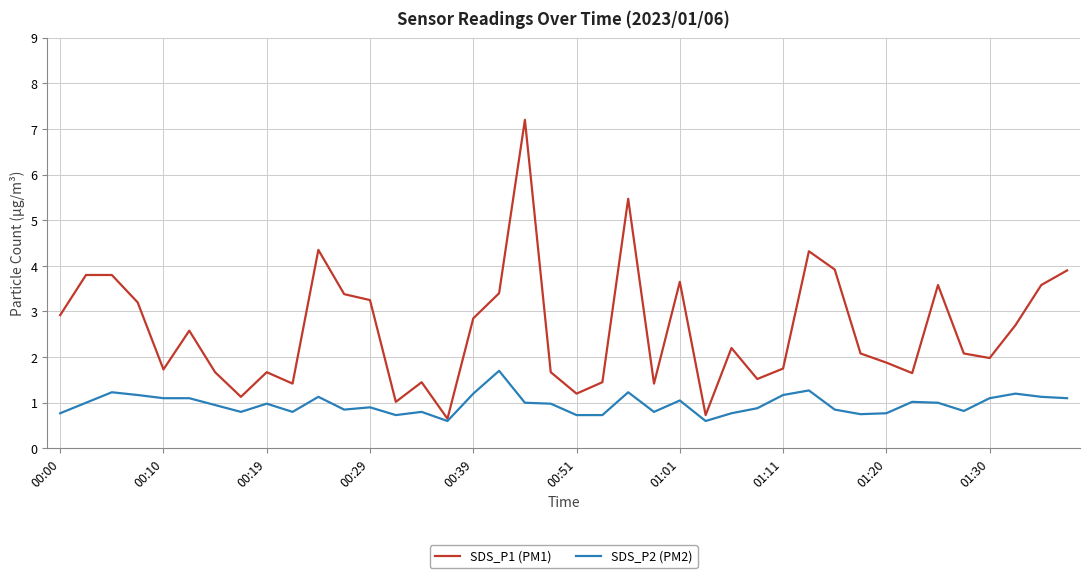

What is the highest value of the SDS_P1 (PM1) series?

7.2